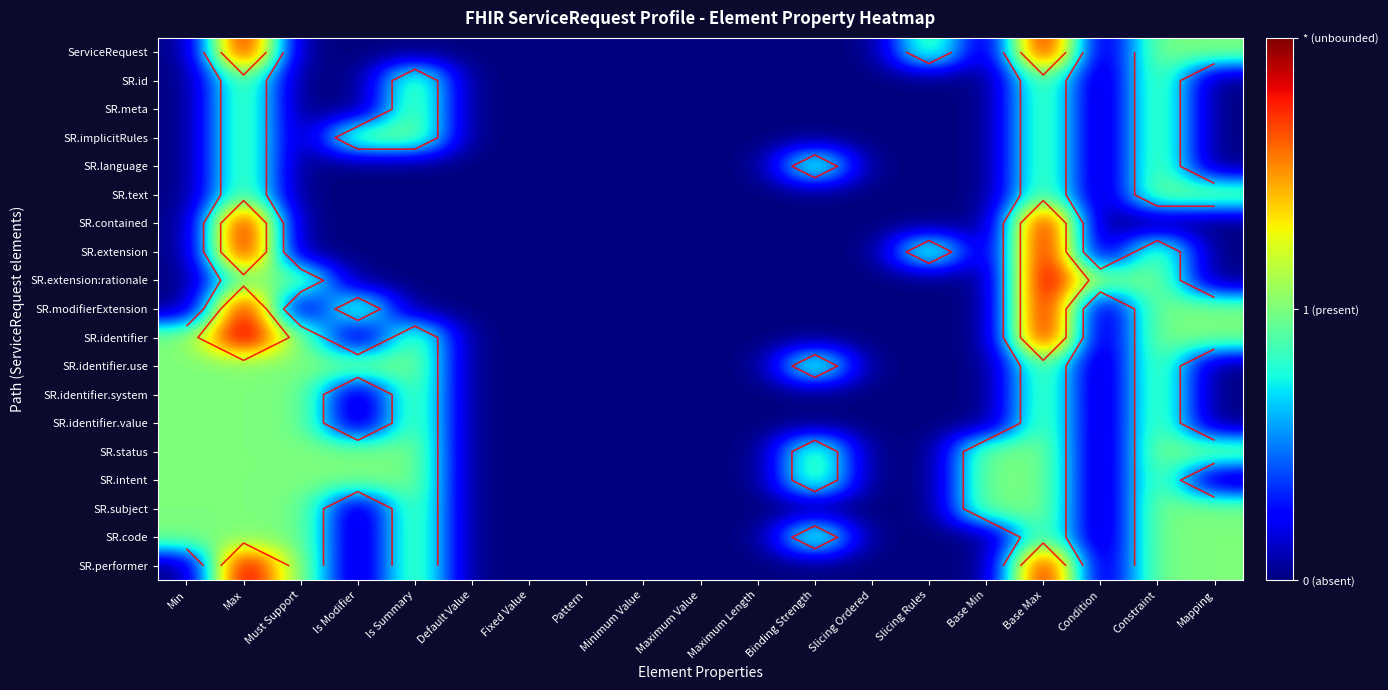

At which category is the sum across all series the highest?

Base Max